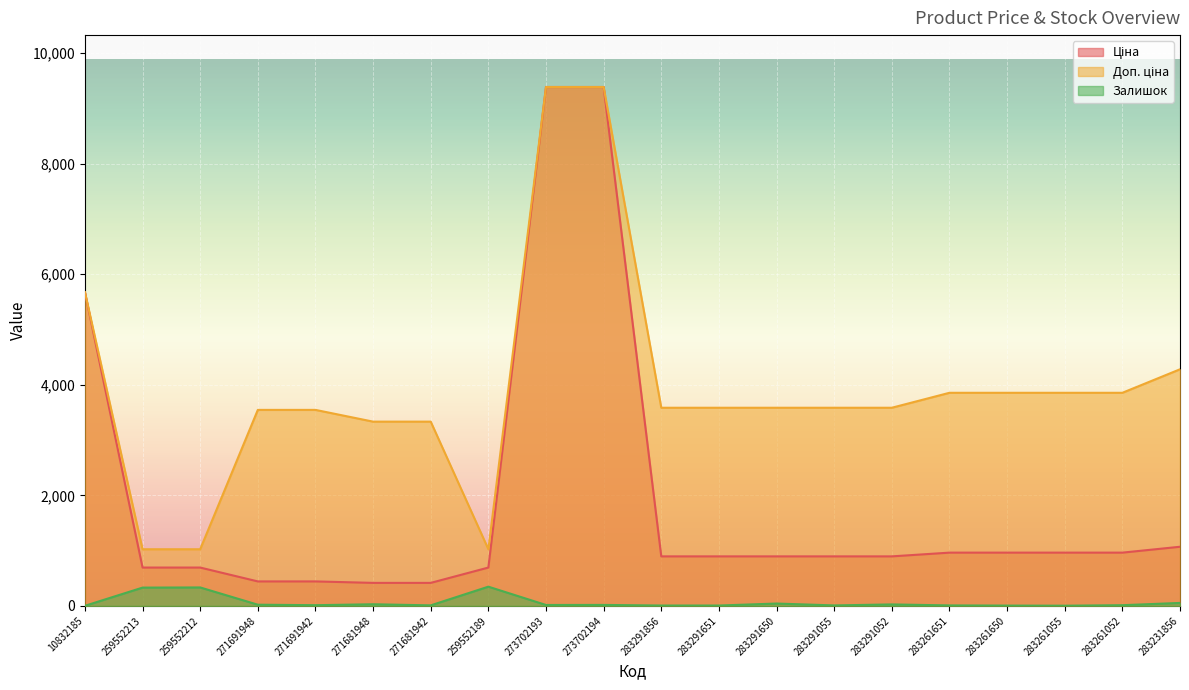

What is the value of the Залишок point at the 11th from the left?

7.0